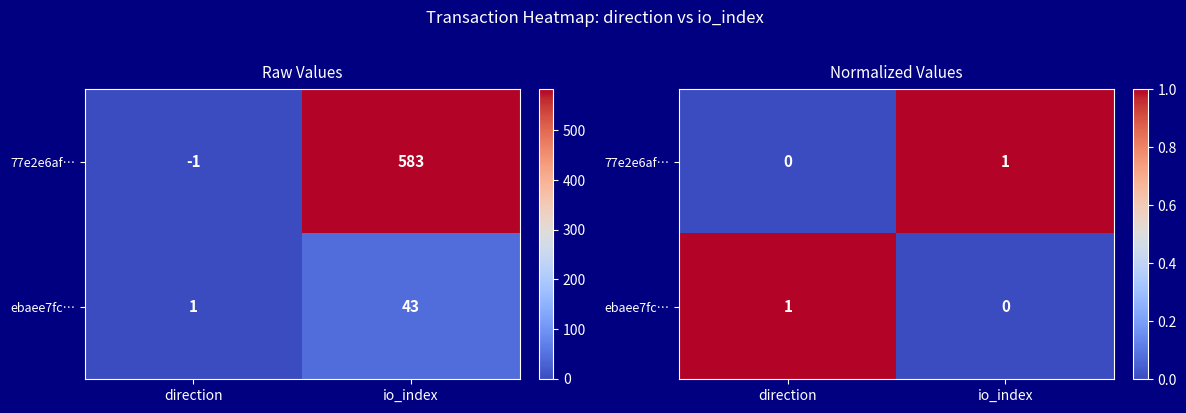

What is the spread (max minus min) of values at direction?

1